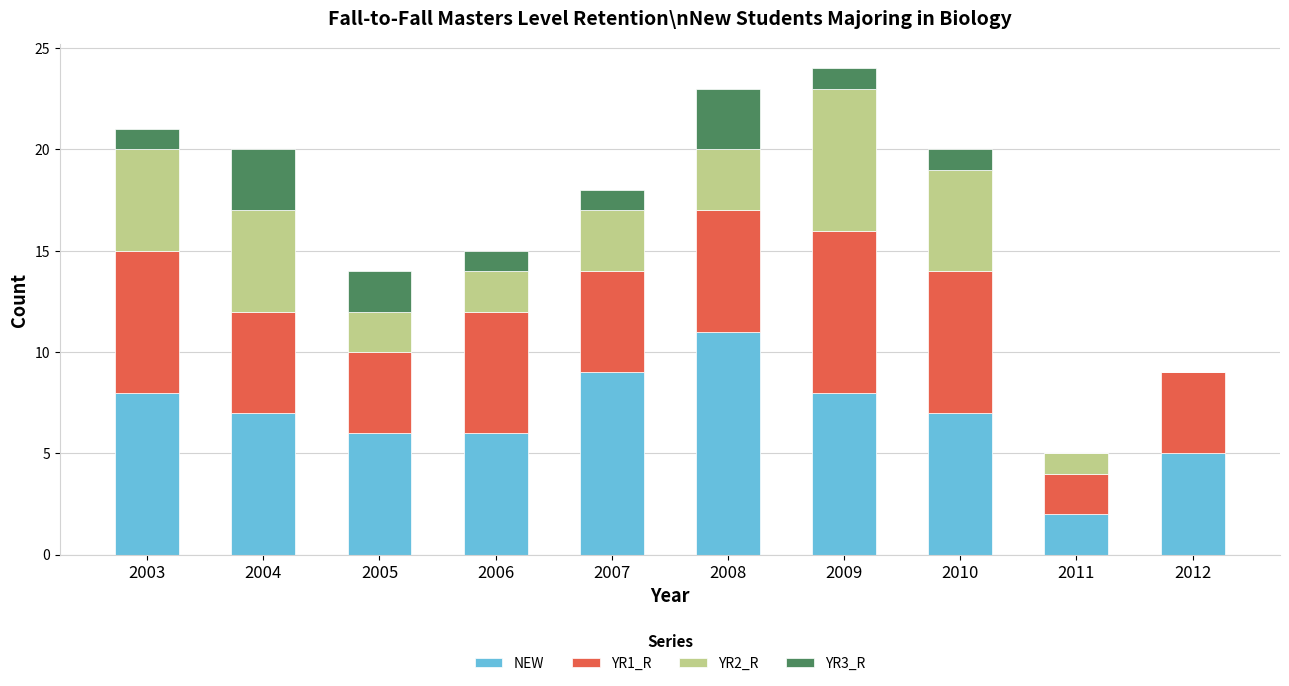

What is the total value across all series at 2011?

5